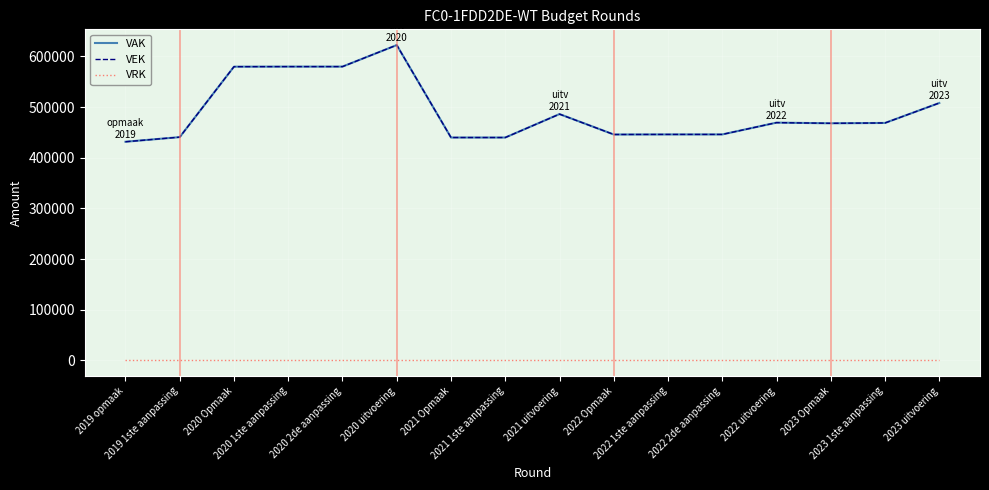

True or false: VAK and VRK cross at least once.

False